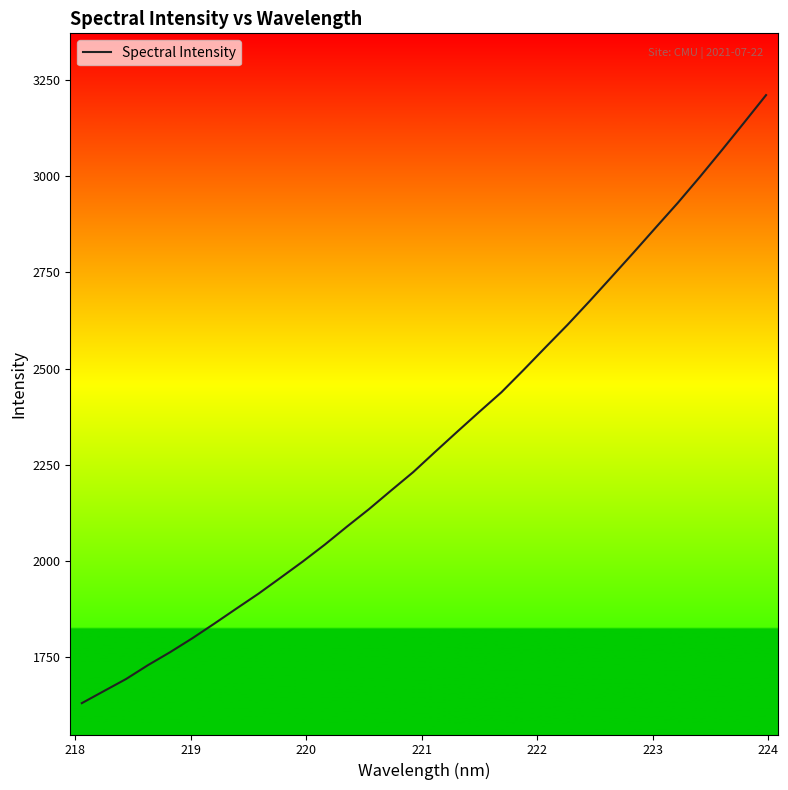

What is the greatest value displayed?

3211.1